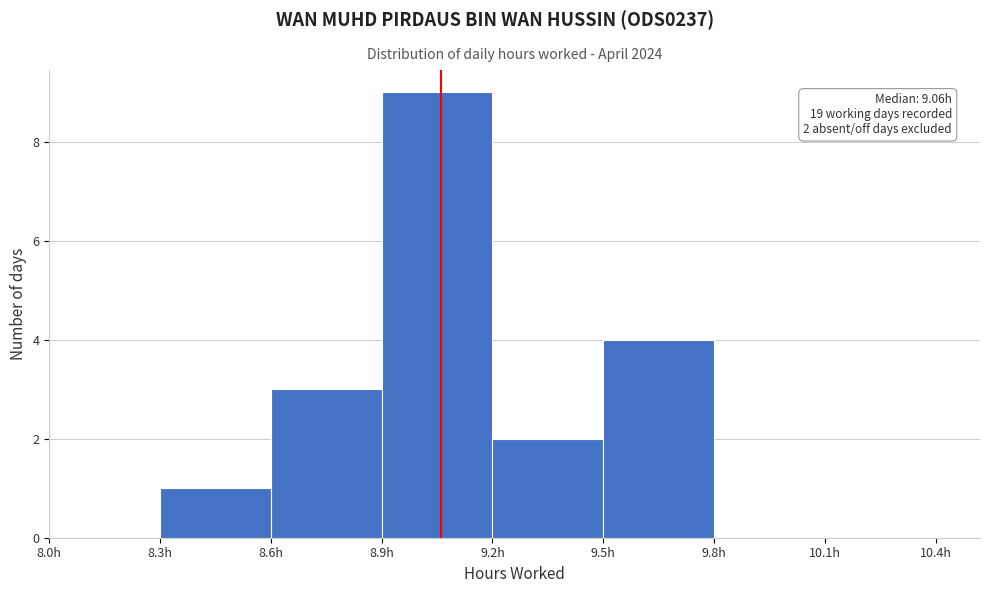

Which range on the x-axis has the tallest bar?

8.9 to 9.2